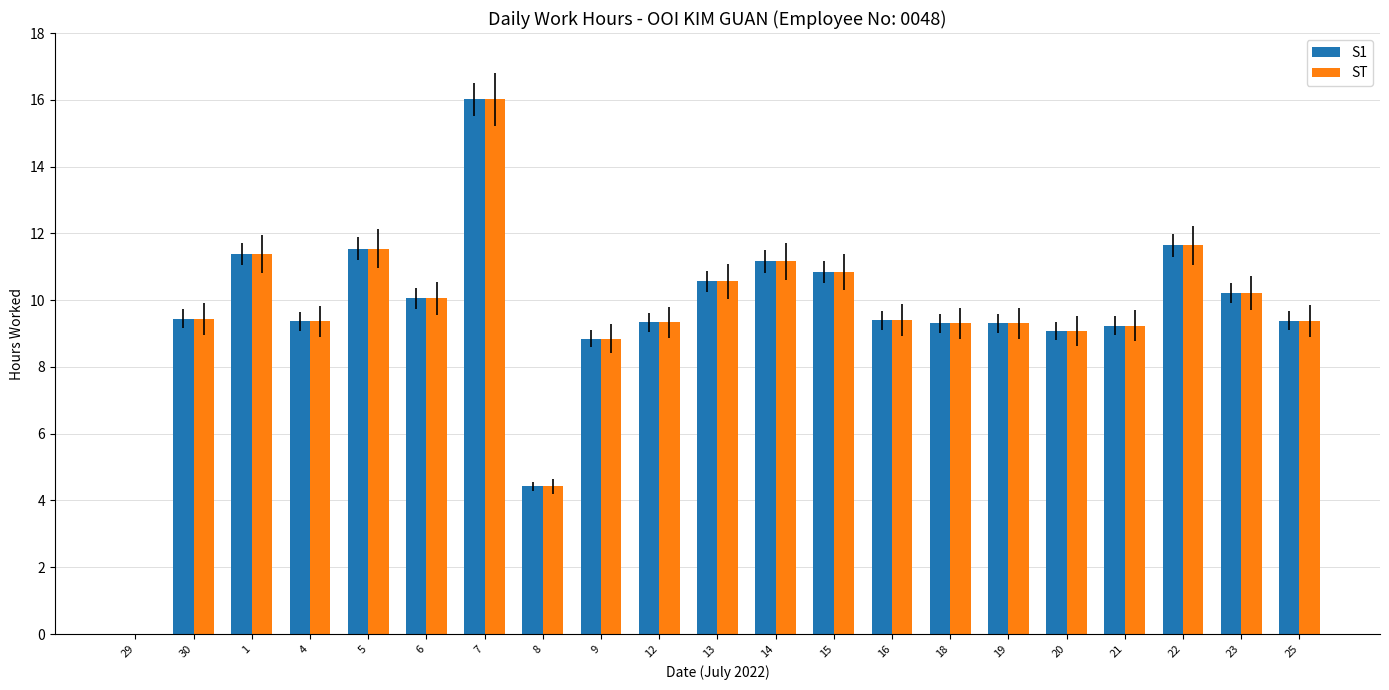

The ST series shows 9.4 at 4. True or false?

True